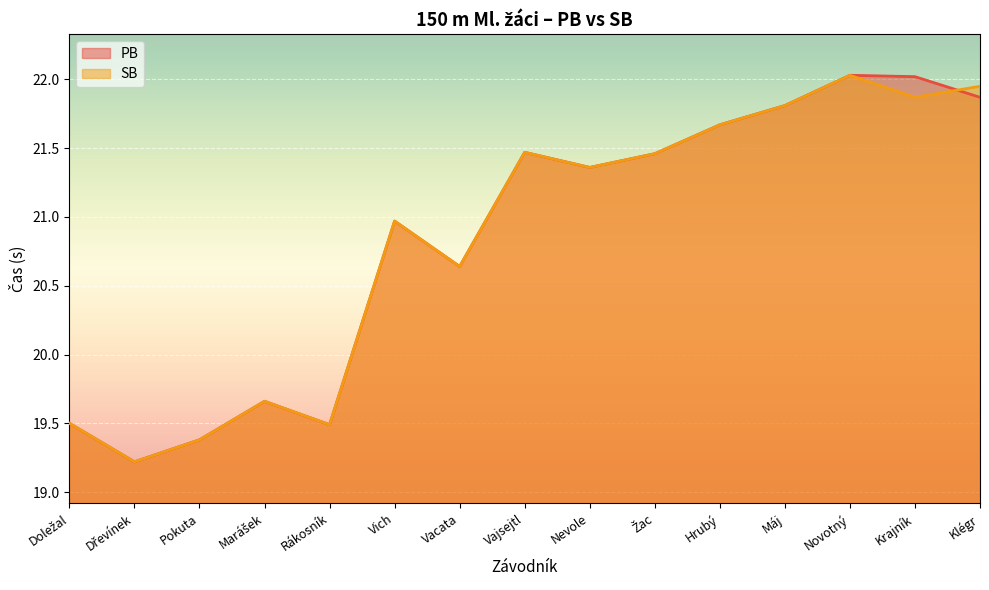

What is the total value across all series at Vajsejtl?

42.9